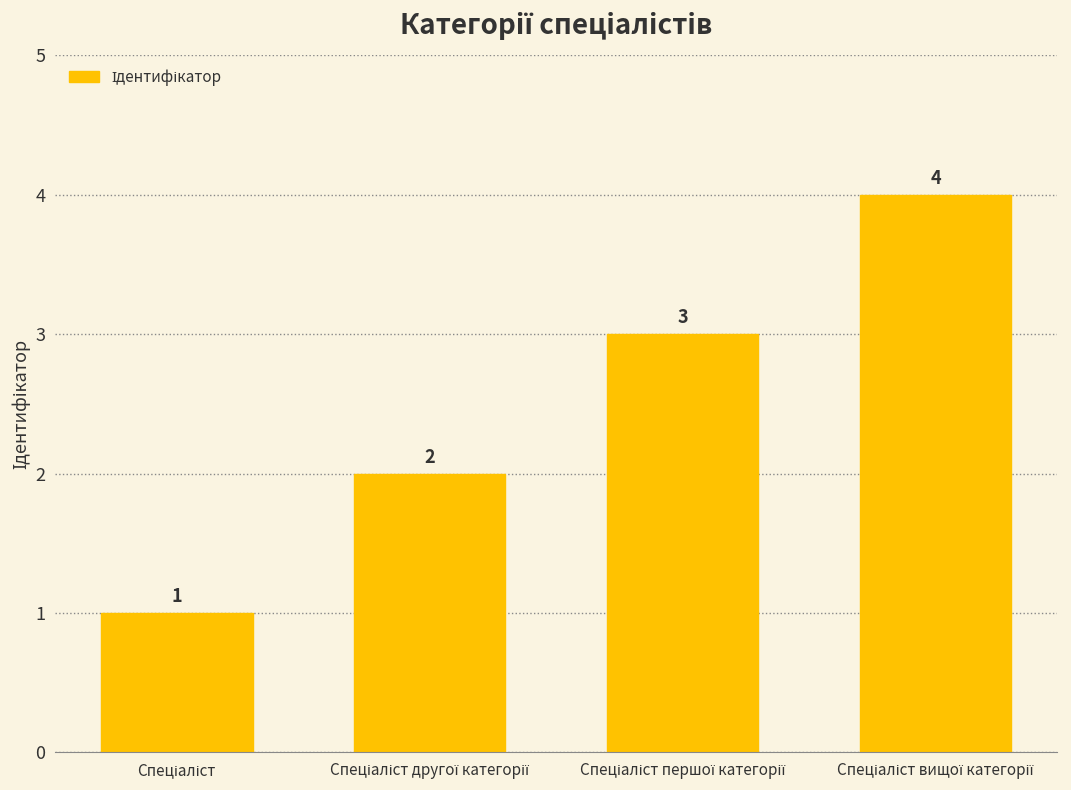

What is the value of the 3rd bar from the left?

3